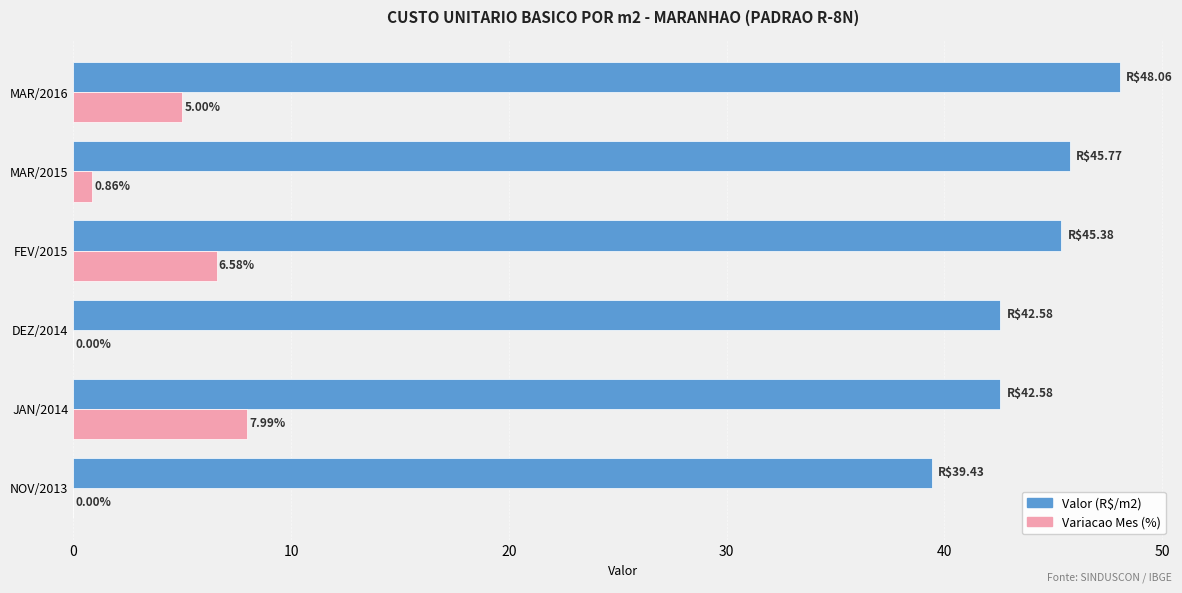

What is the sum of the Valor (R$/m2) values at JAN/2014 and NOV/2013?

82.0